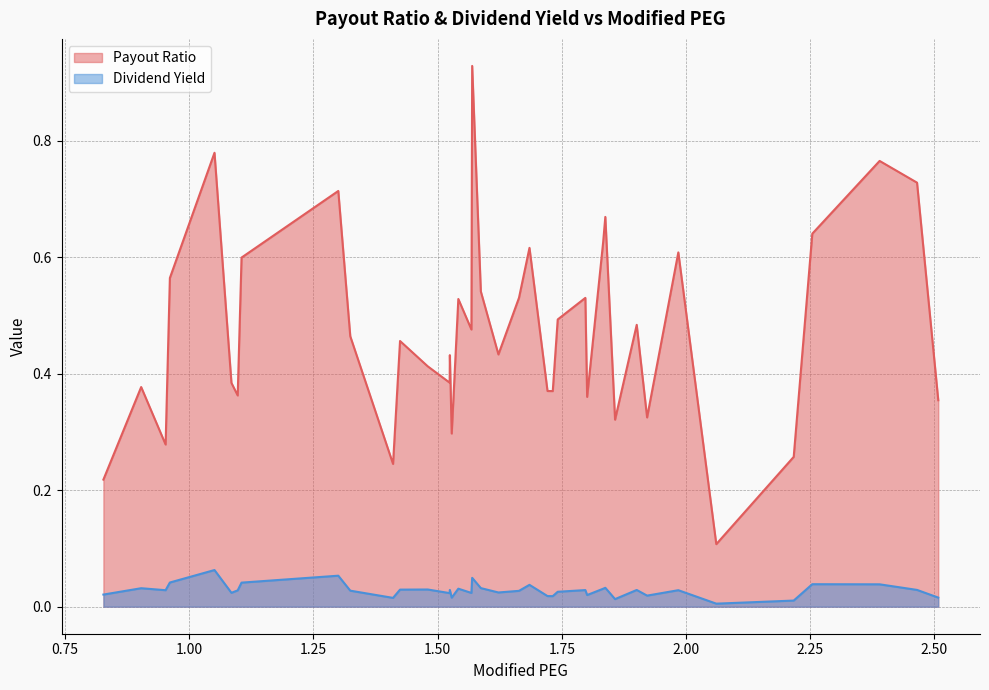

Rank the series by their maximum value, from lowest to highest.

Dividend Yield, Payout Ratio